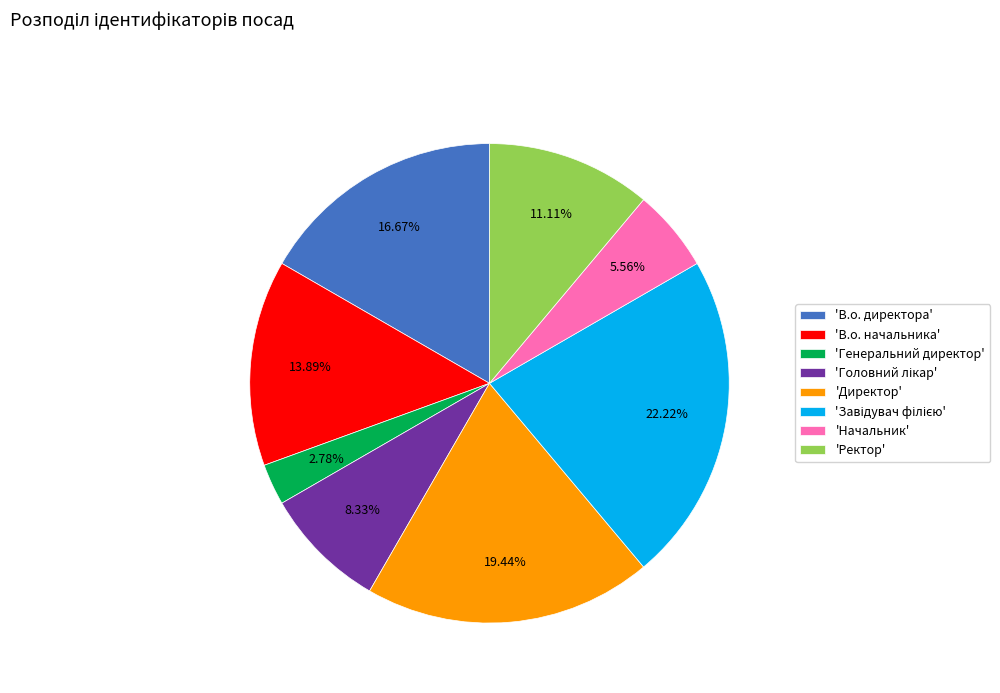

Does any single category account for the majority?

No